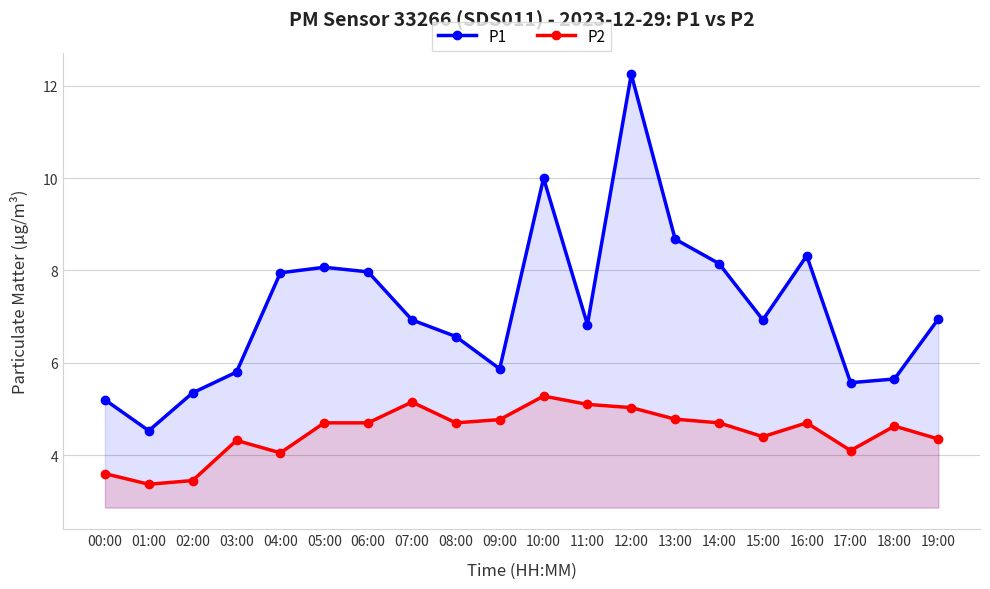

At which label is P2 closest to 4?

04:00